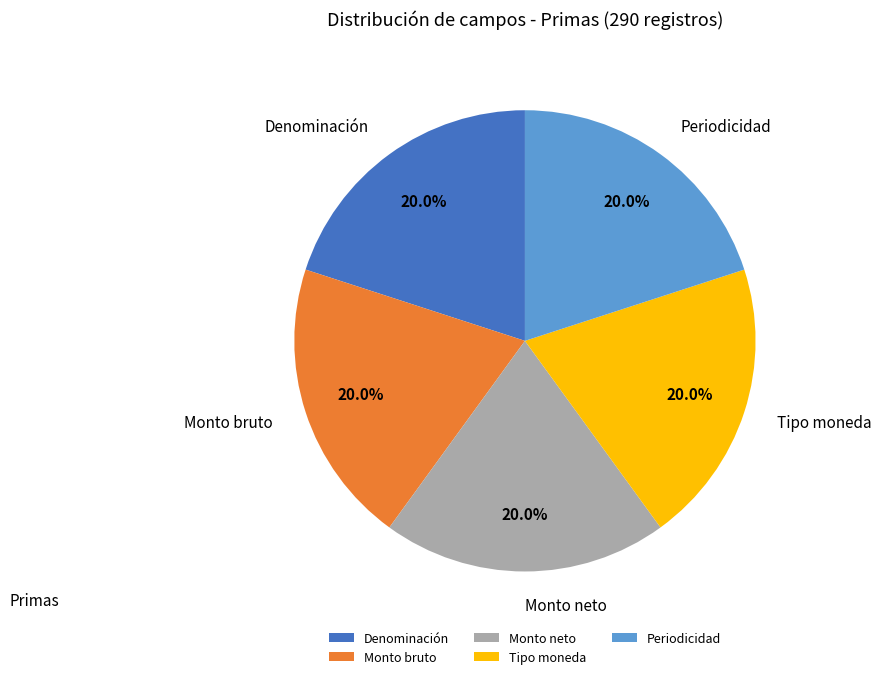

What is the total percentage of Denominación and Monto bruto?

40.0%